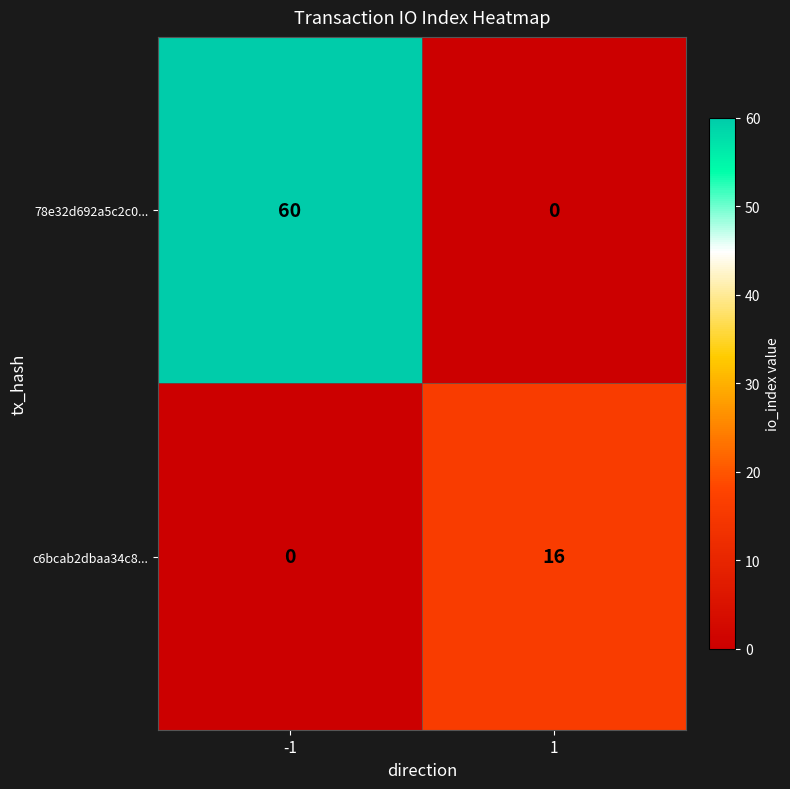

Reading left to right, what are all the values shown in this chart?

78e32d692a5c2c0...: -1=60	1=0
c6bcab2dbaa34c8...: -1=0	1=16